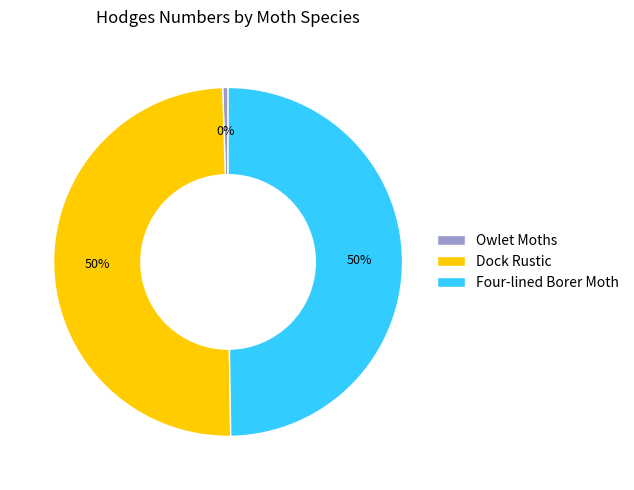

To the nearest percent, what is the combined percentage of Four-lined Borer Moth and Dock Rustic?

100%